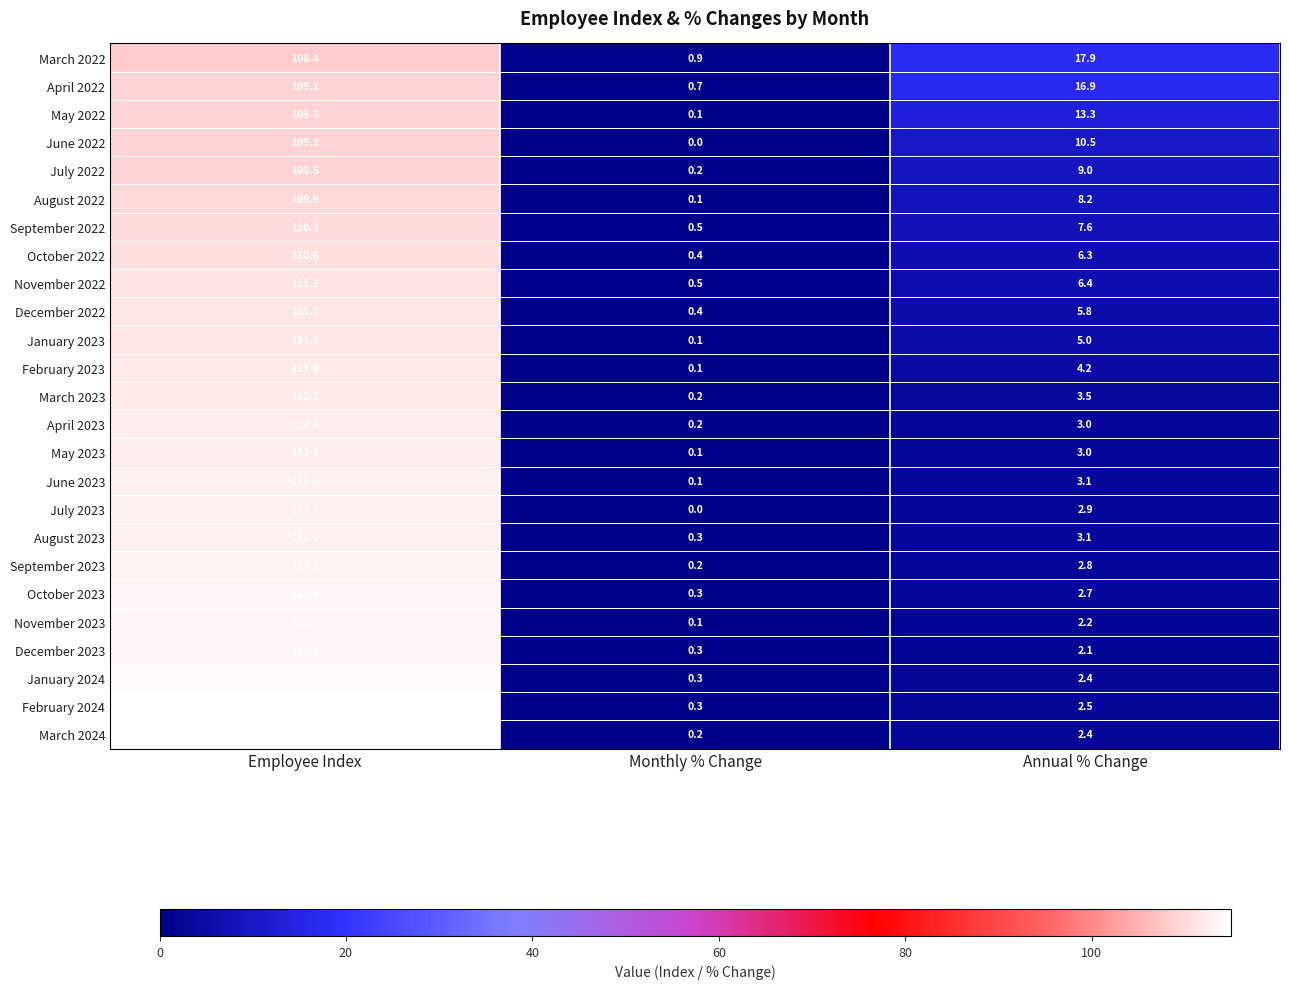

What is the lowest value of the December 2023 series?

0.3